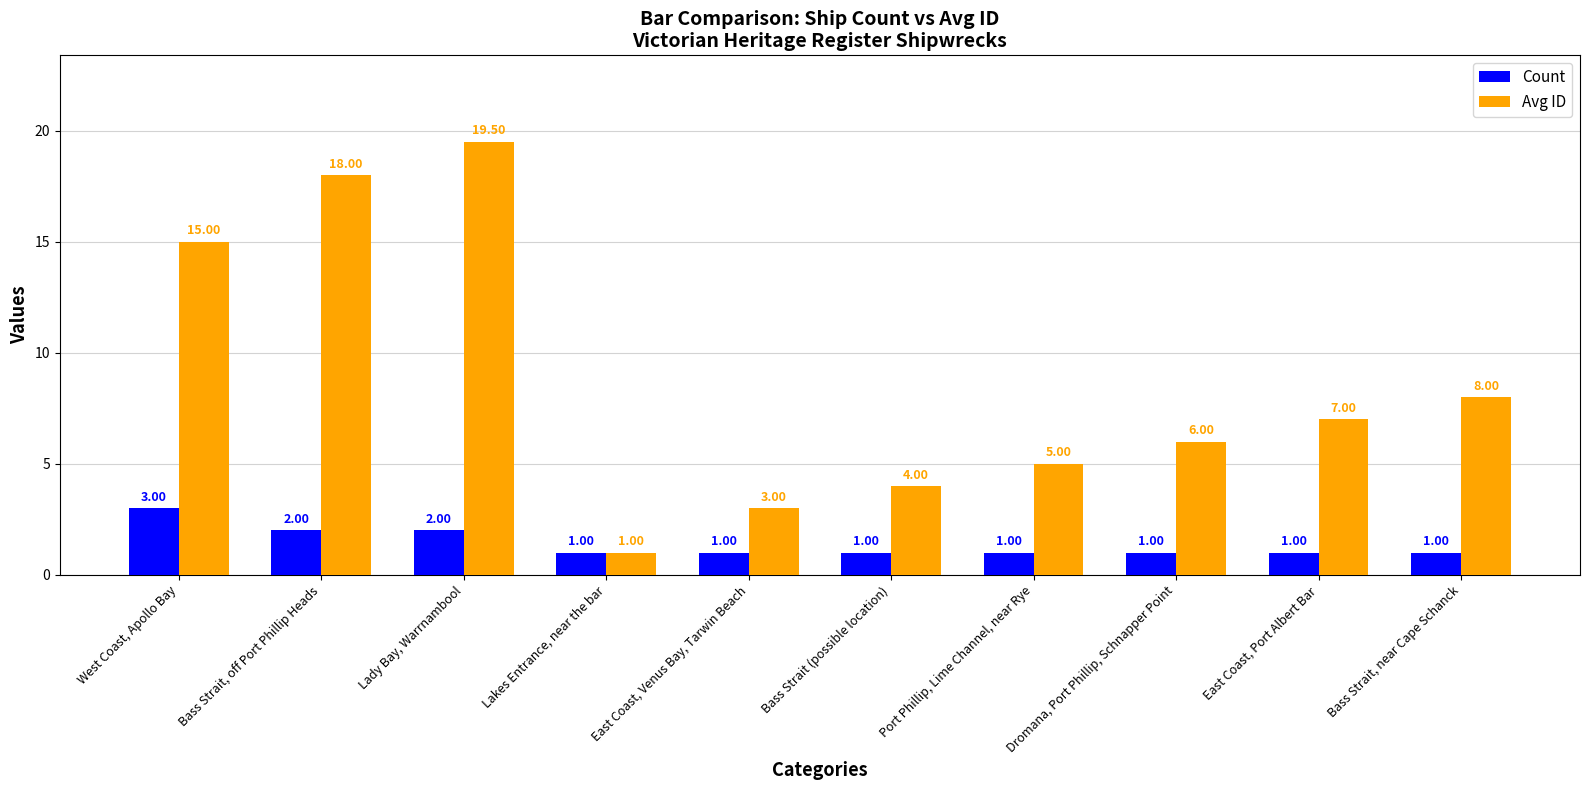

How many Count values are between 1 and 2?

9